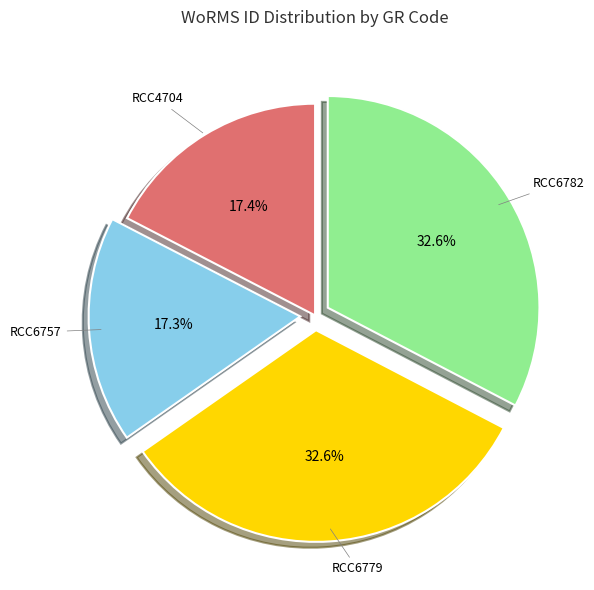

To the nearest percent, what is the average slice percentage?

25%